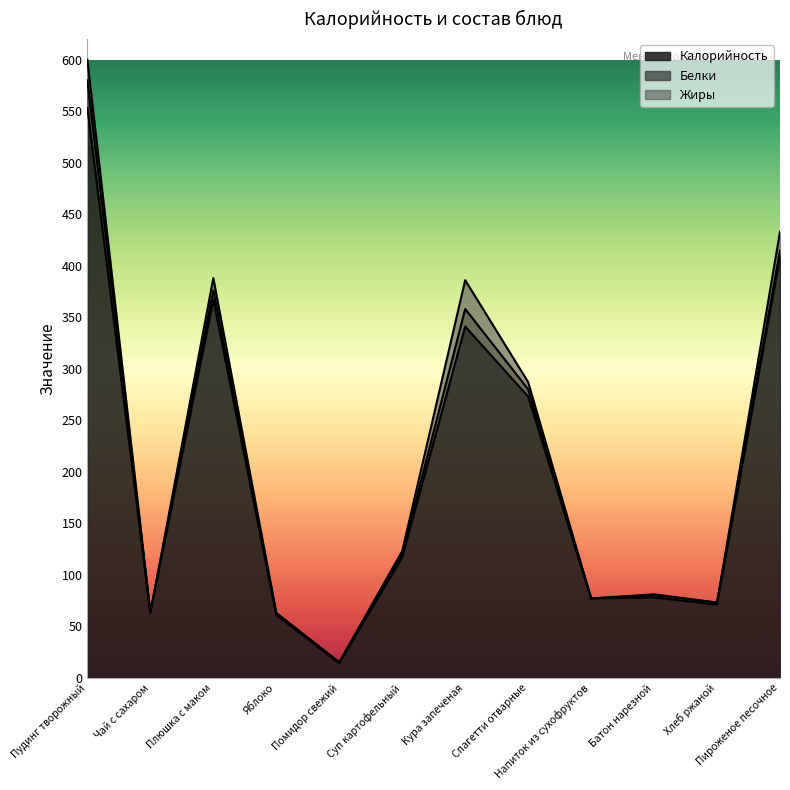

Reading left to right, extract all data points from this chart.

Калорийность: Пудинг творожный=553	Чай с сахаром=63	Плюшка с маком=367	Яблоко=61	Помидор свежий=14	Суп картофельный=117	Кура запеченая=341	Спагетти отварные=273	Напиток из сухофруктов=77	Батон нарезной=78	Хлеб ржаной=71	Пироженое песочное=409
Белки: Пудинг творожный=27	Чай с сахаром=0	Плюшка с маком=9	Яблоко=1	Помидор свежий=1	Суп картофельный=3	Кура запеченая=17	Спагетти отварные=7	Напиток из сухофруктов=0	Батон нарезной=2	Хлеб ржаной=2	Пироженое песочное=6
Жиры: Пудинг творожный=20	Чай с сахаром=0	Плюшка с маком=12	Яблоко=1	Помидор свежий=0	Суп картофельный=3	Кура запеченая=28	Спагетти отварные=7	Напиток из сухофруктов=0	Батон нарезной=1	Хлеб ржаной=0	Пироженое песочное=18